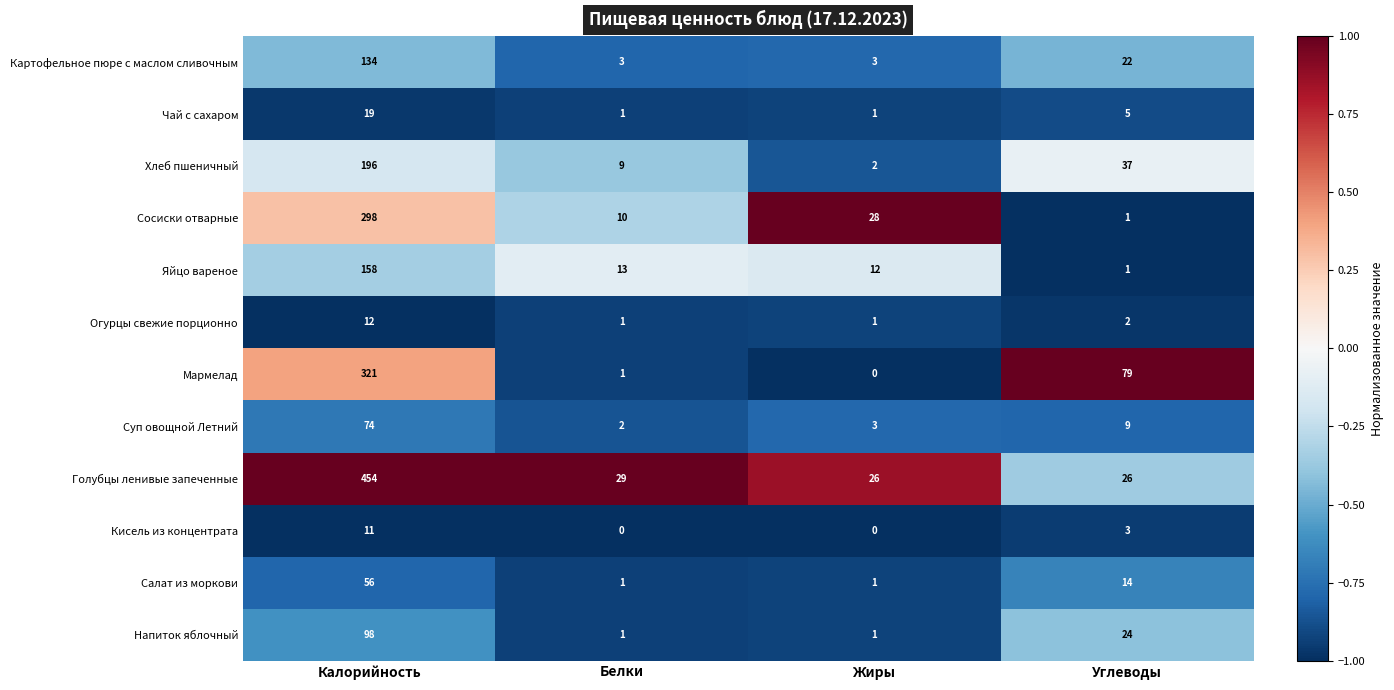

What is the highest value of the Сосиски отварные series?

298